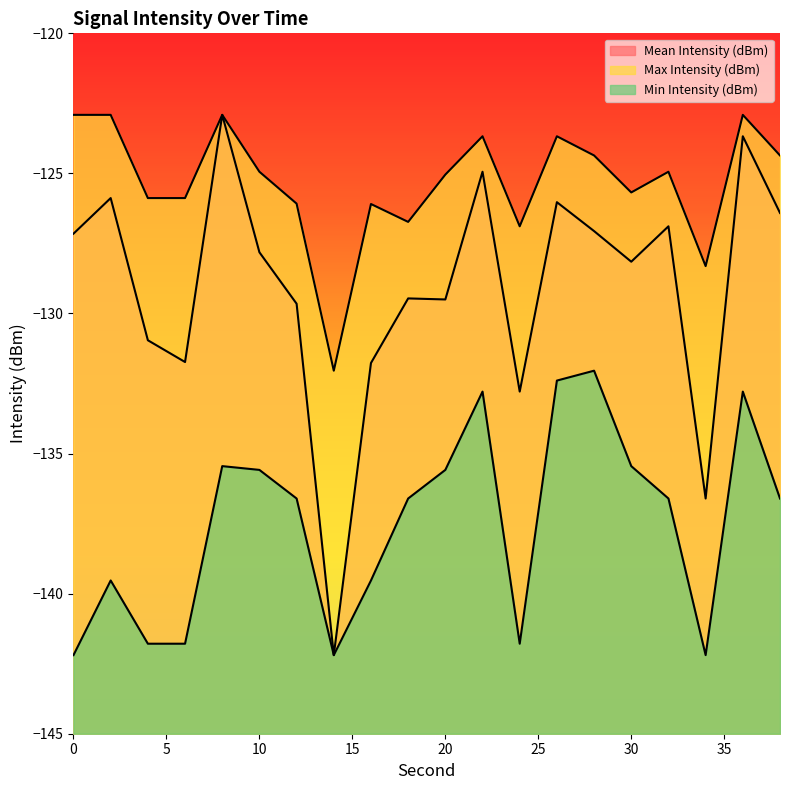

What is the difference between the Mean Intensity (dBm) values at 0 and 10?

0.7